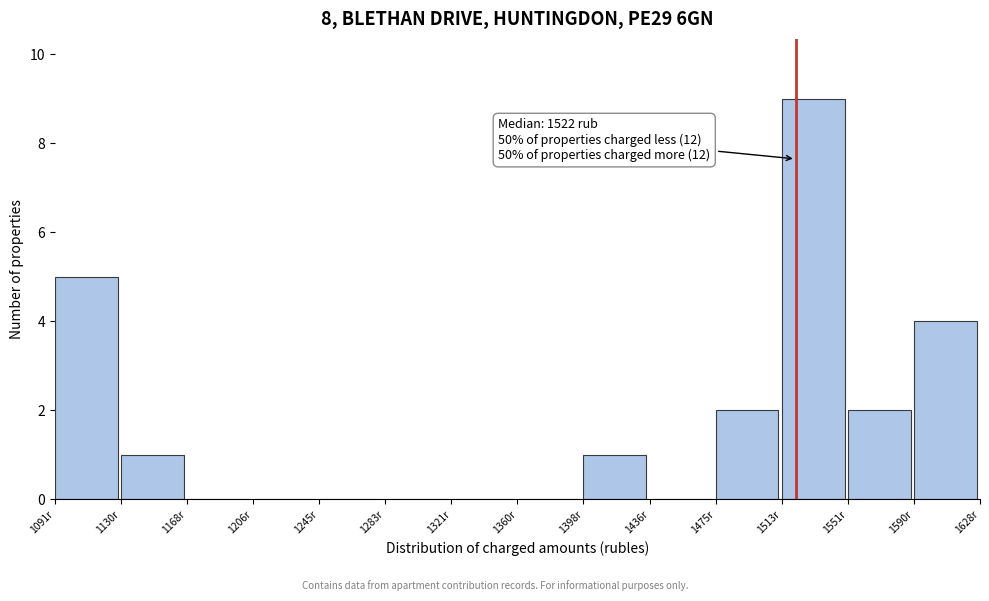

Over which range of the x-axis is the bar tallest?

1515 to 1550